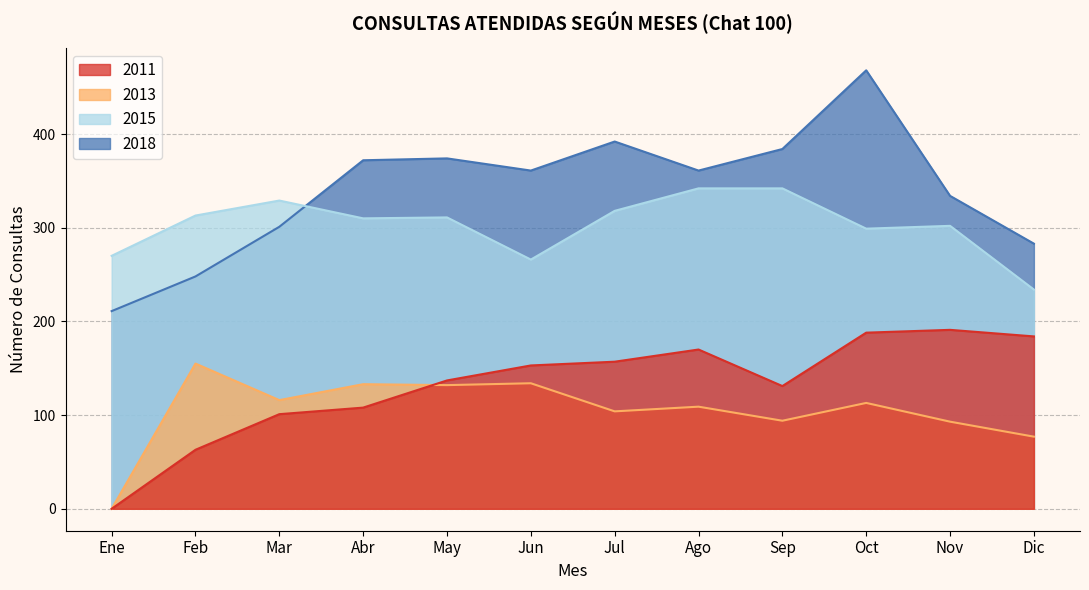

Between which two adjacent categories do 2018 and 2015 first intersect?

Mar and Abr